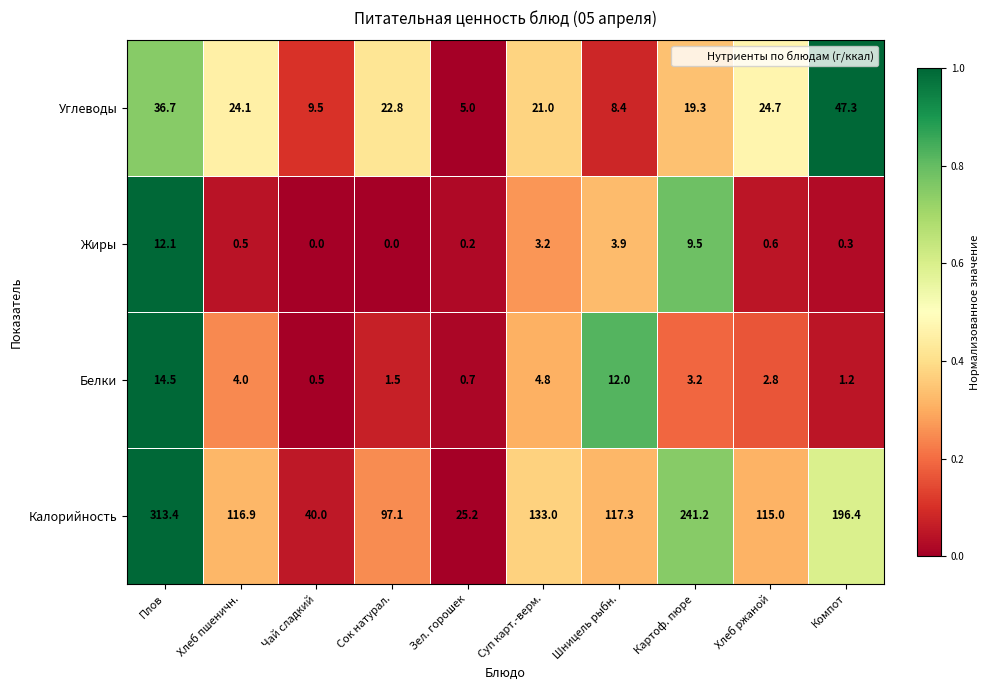

What is the total value across all series at Плов?

376.7